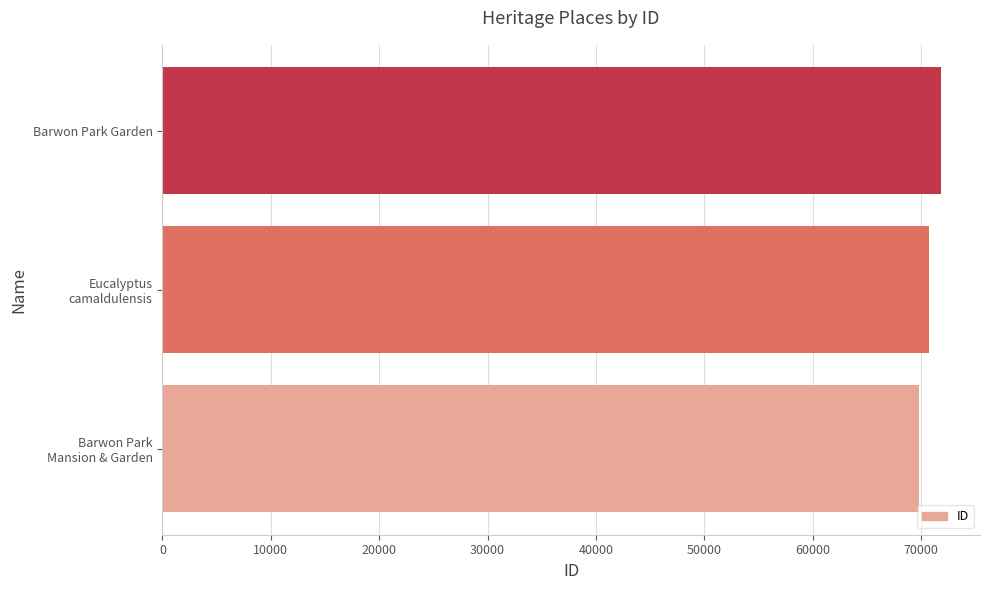

Count the values in the range 69781 to 71825.

3